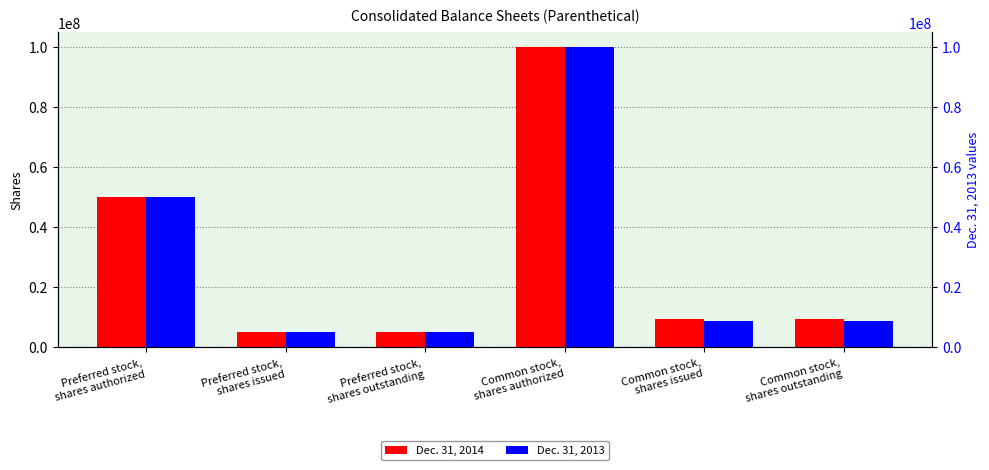

Rank the series at Preferred stock,
shares issued from lowest to highest value.

Dec. 31, 2014, Dec. 31, 2013